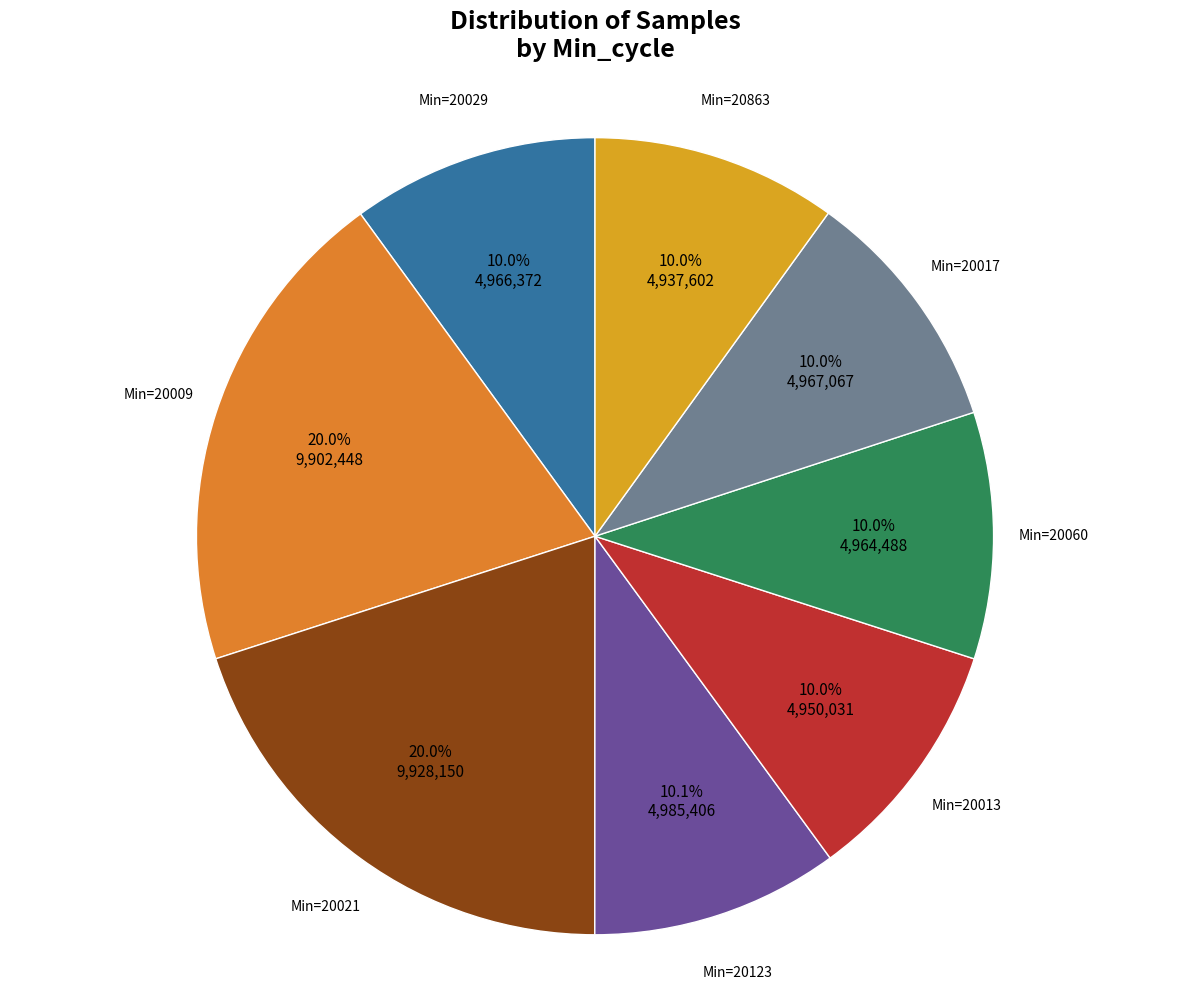

Between Min=20009 and Min=20029, which is larger?

Min=20009